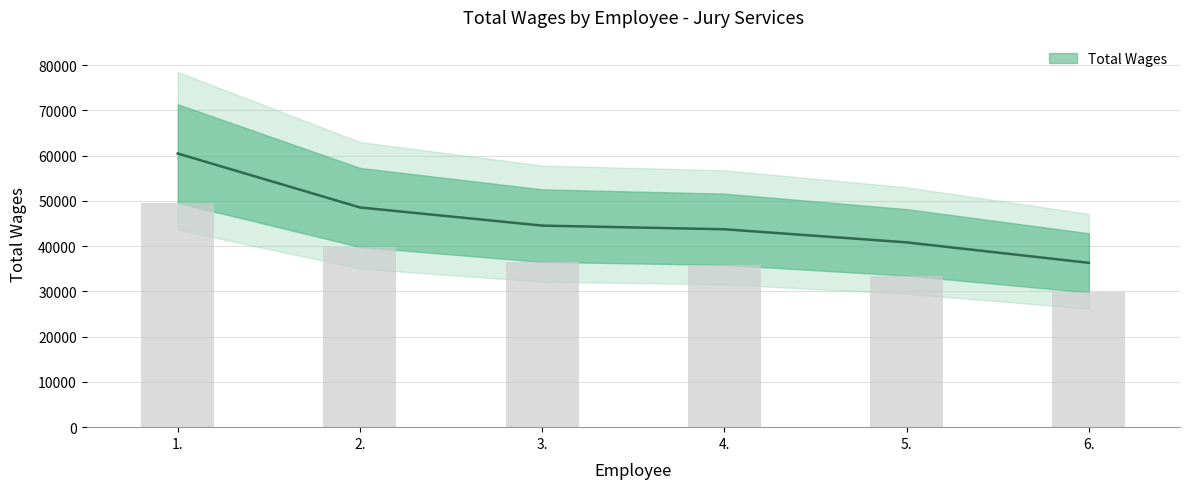

Read the value at 2..

48554